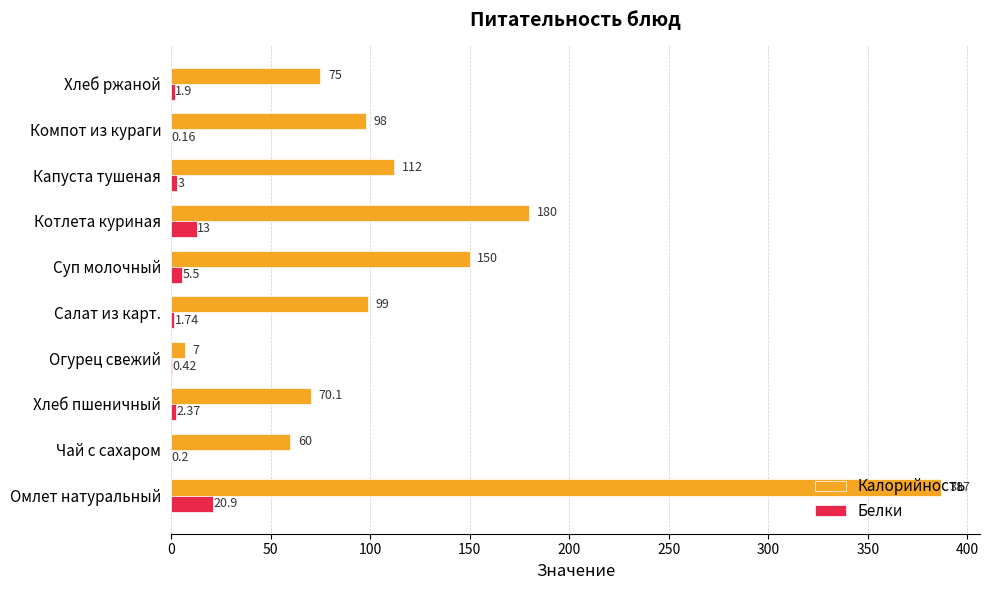

Which category has the highest value in the Белки series?

Омлет натуральный